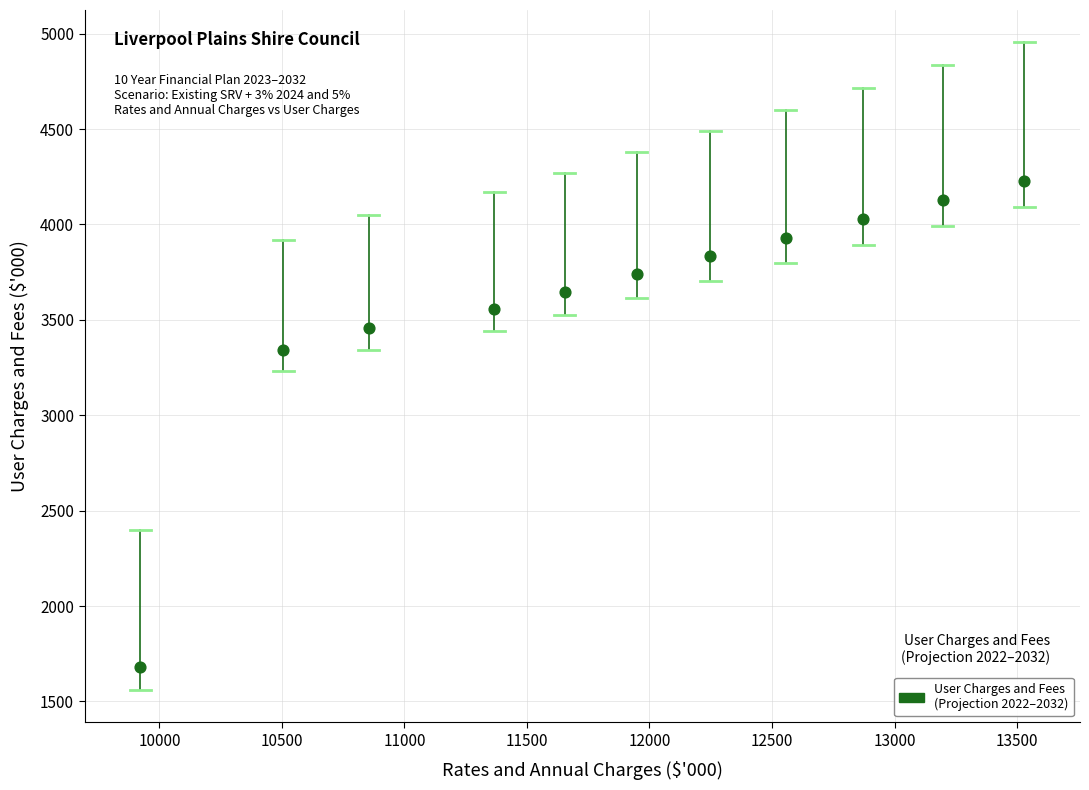

What is the average Y value?

3597.3